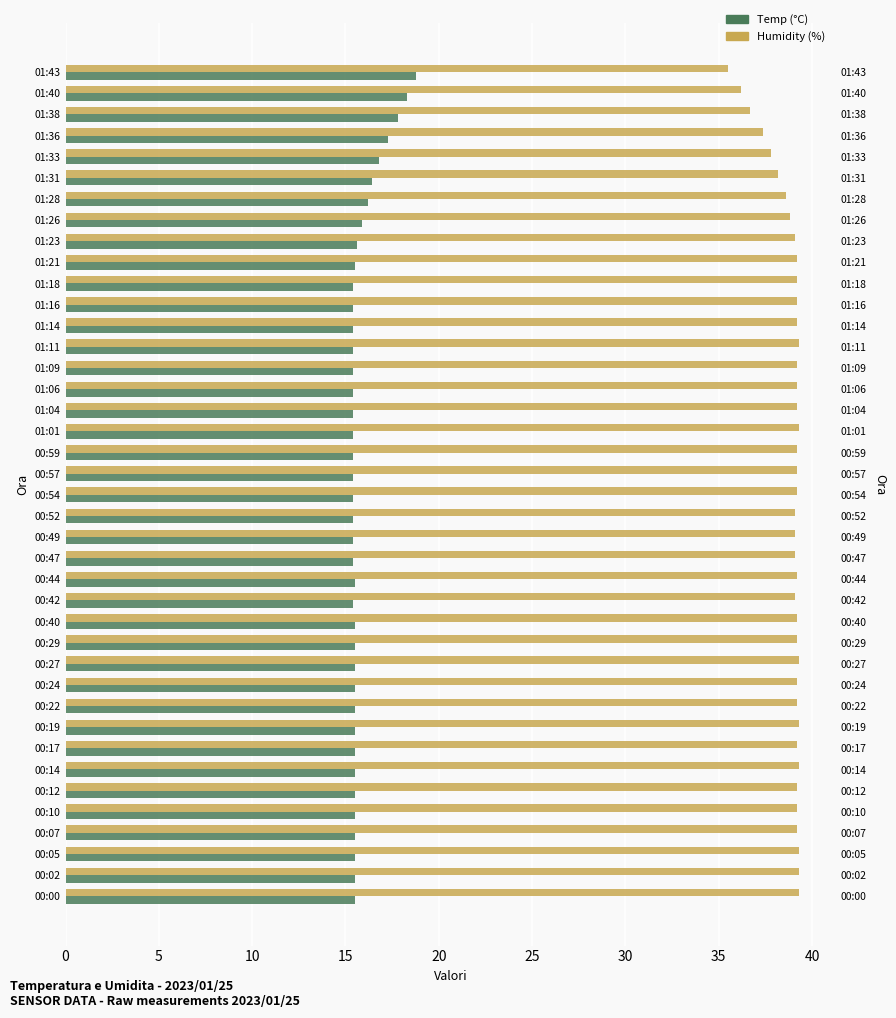

What is the value of the Temp bar at the 15th from the left?

15.4